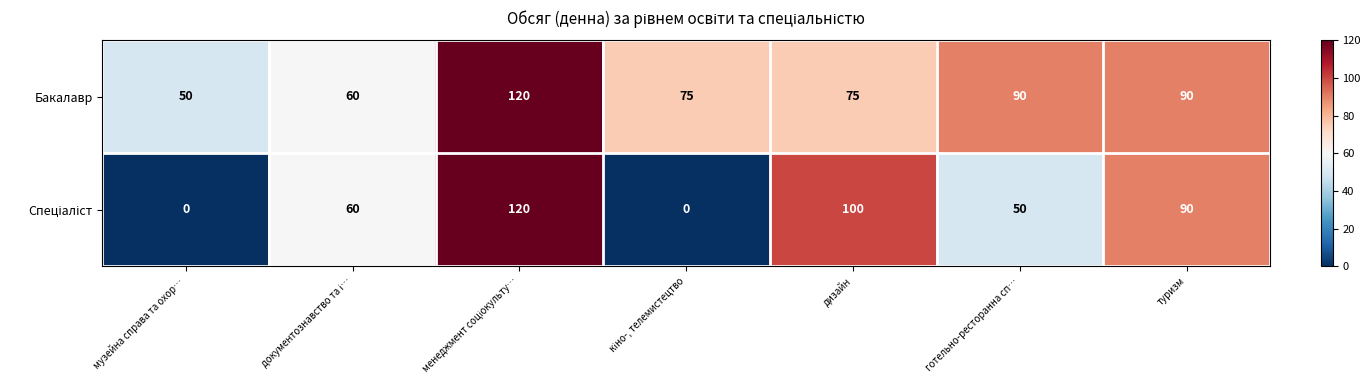

Count the Бакалавр values in the range 60 to 90.

5